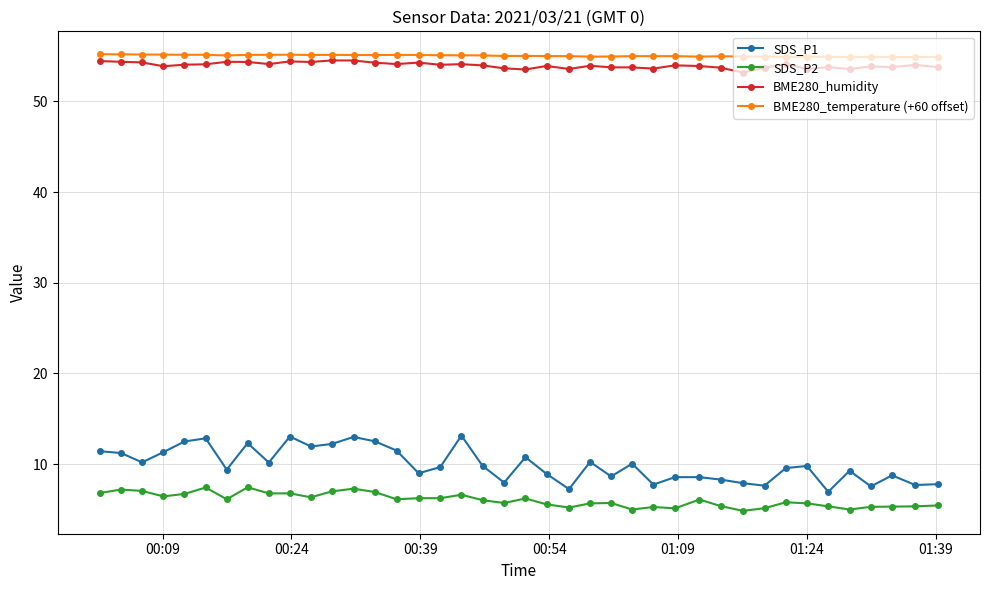

True or false: SDS_P1 and BME280_temperature (+60 offset) cross at least once.

False